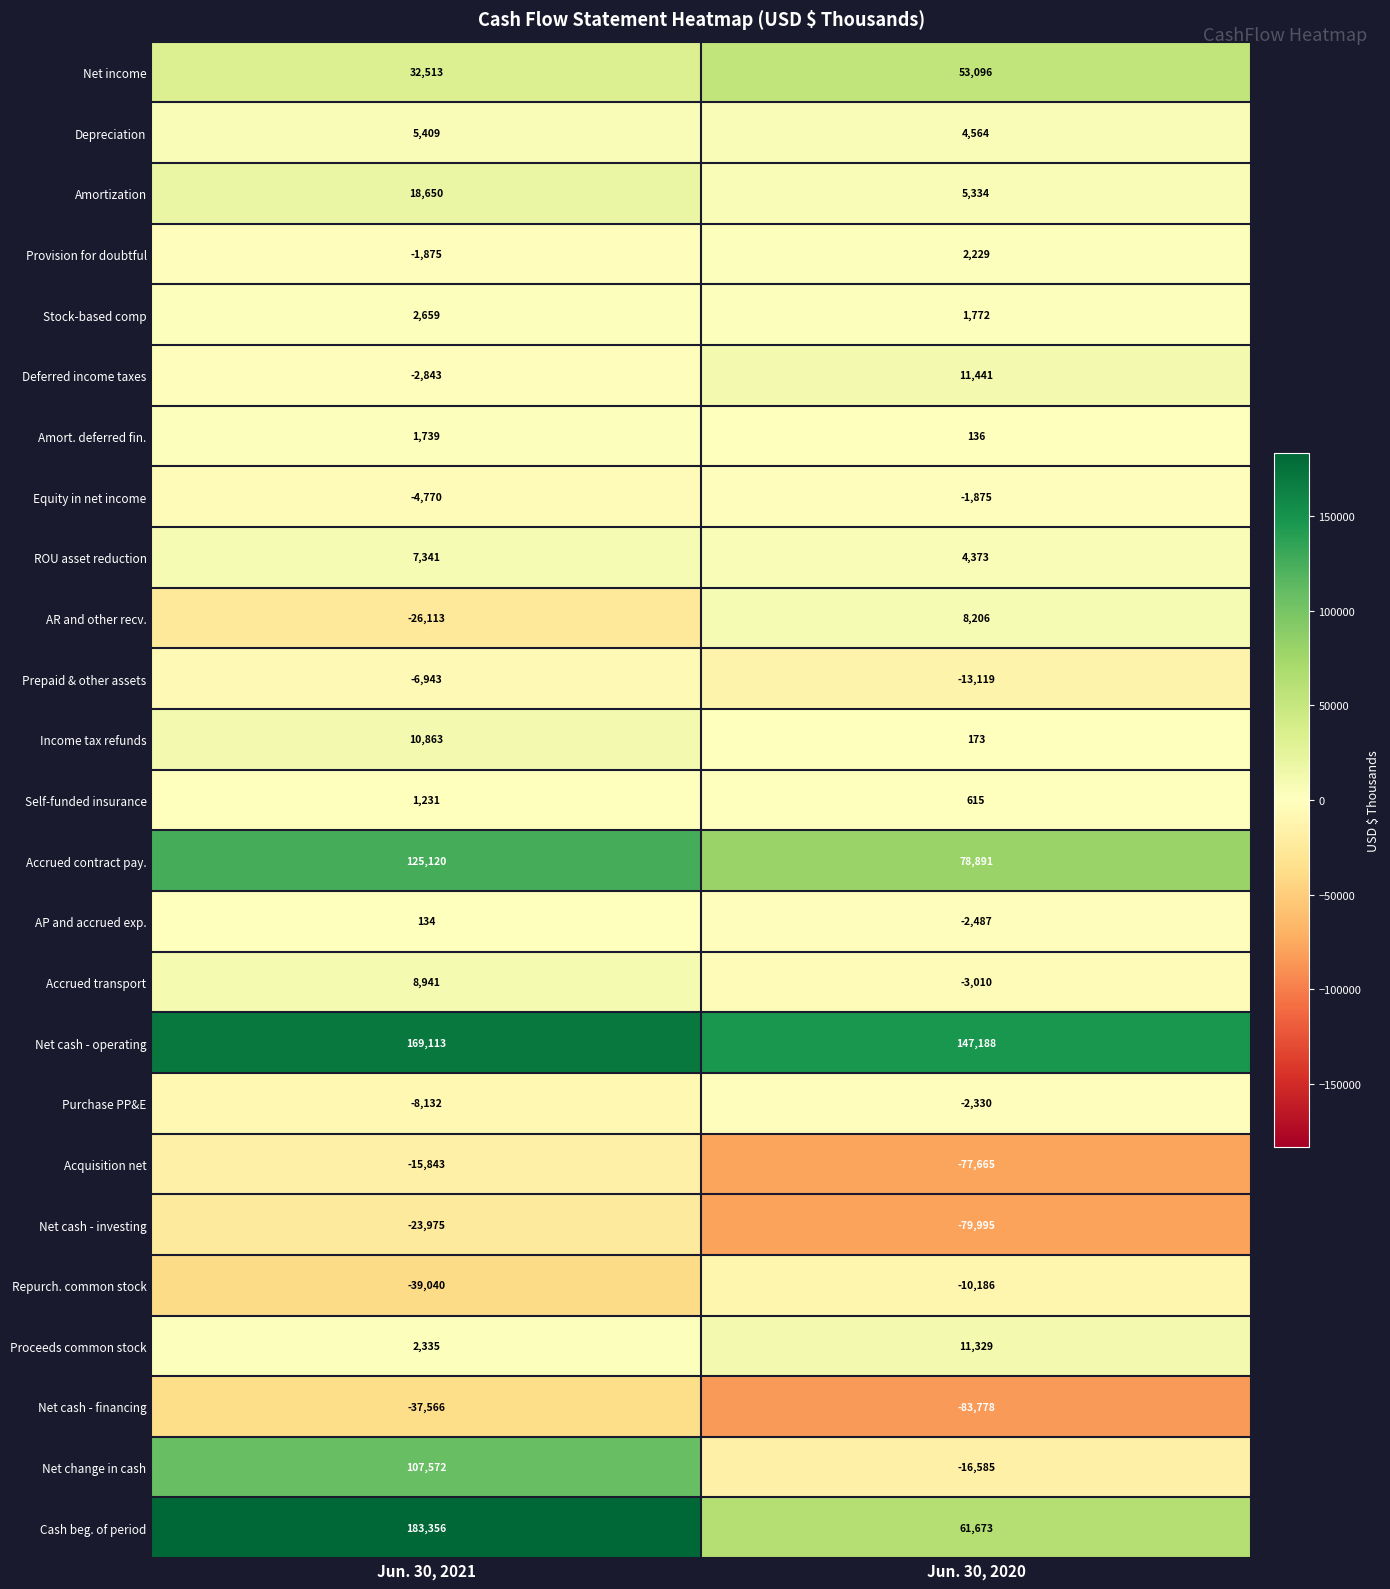

Between Jun. 30, 2021 and Jun. 30, 2020, which series saw the biggest shift?

Net change in cash